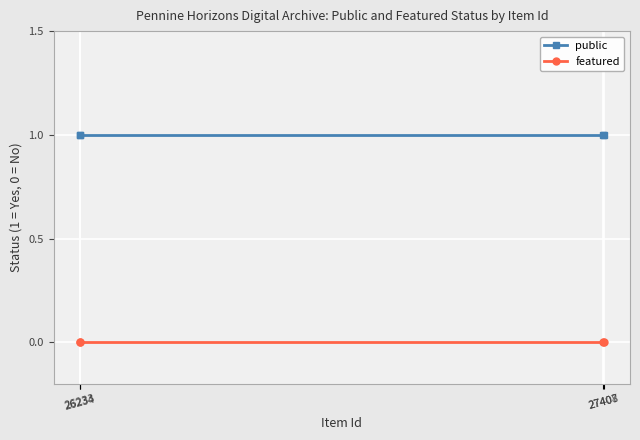

At 27408, list the series in order from smallest to largest.

featured, public